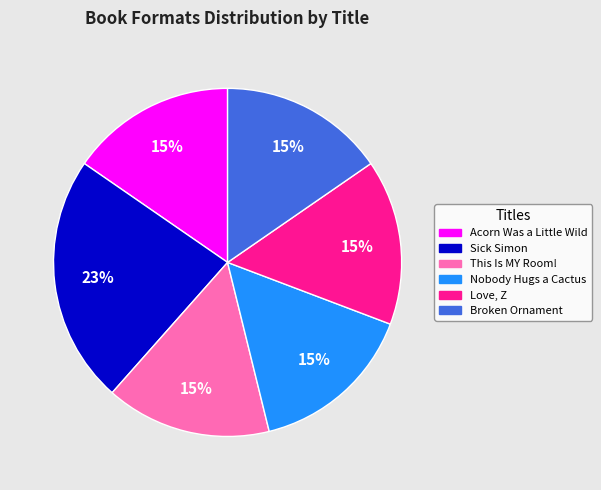

How many slices are in this pie chart?

6